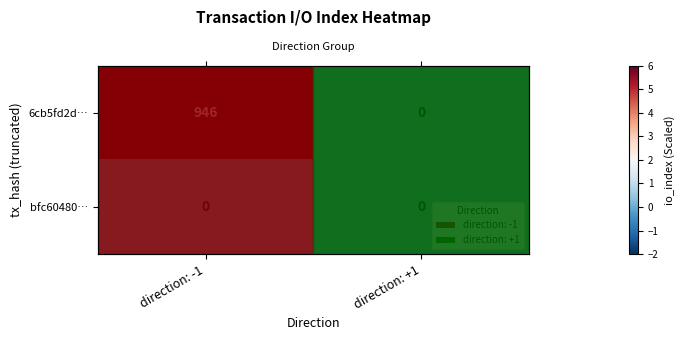

What is the sum of all 6cb5fd2d… values?

946